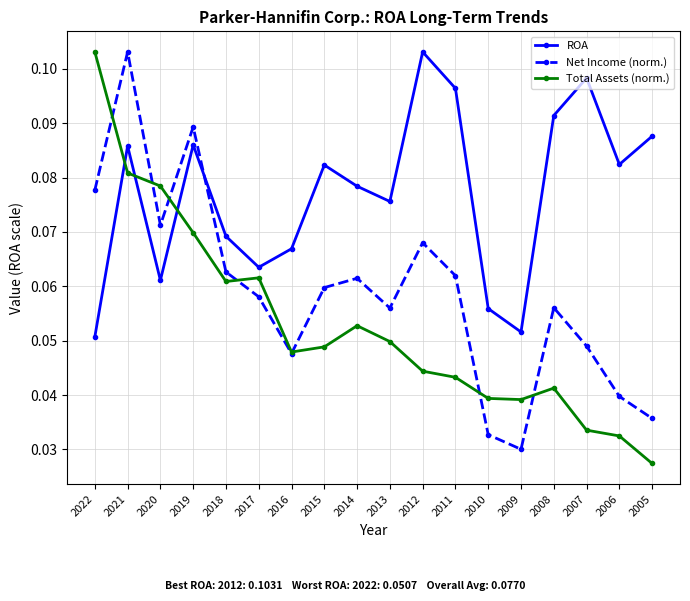

Between which two adjacent categories do Net Income (norm.) and Total Assets (norm.) first intersect?

2022 and 2021